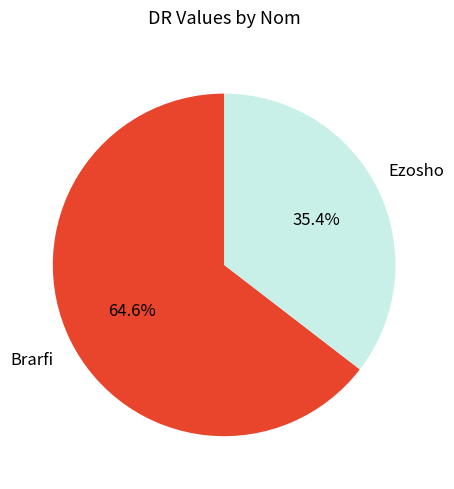

How much of the chart is everything except Ezosho?

64.6%